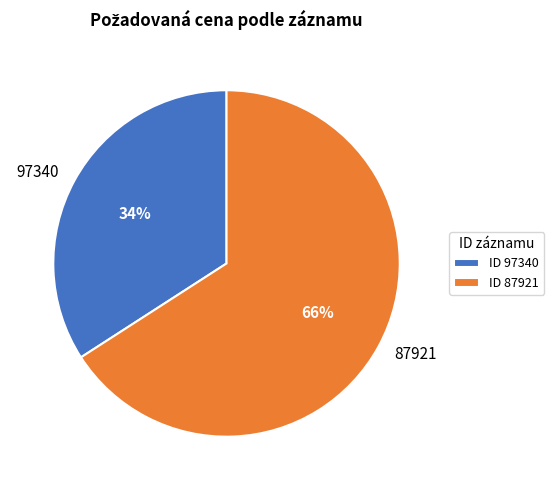

Which slice is the largest?

87921